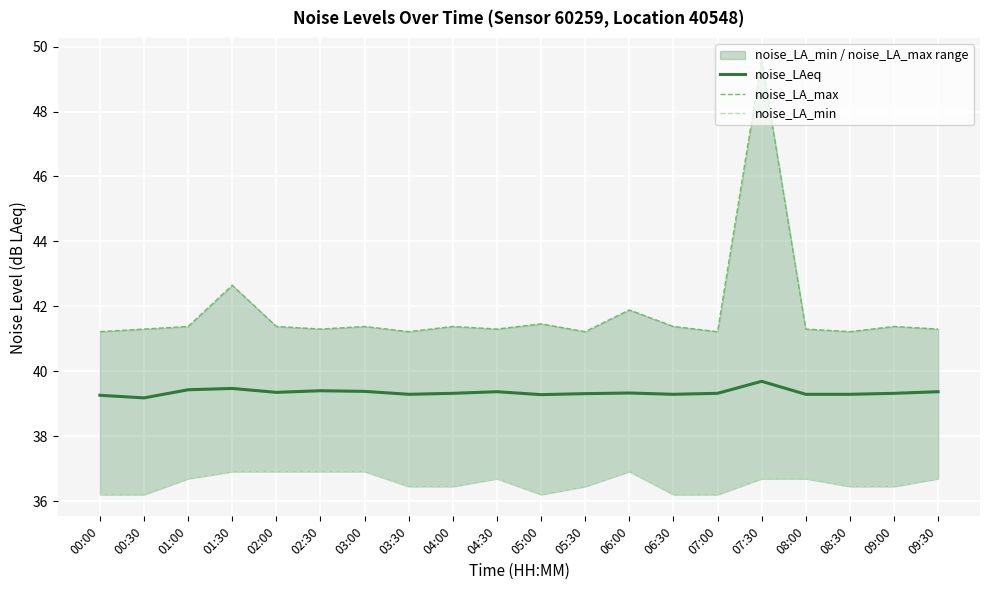

Is it true that noise_LA_max equals 59.6 at 09:00?

False